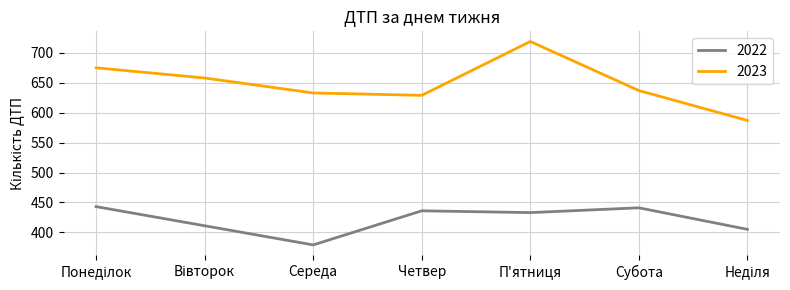

The value of 2023 at П'ятниця is 1111. True or false?

False